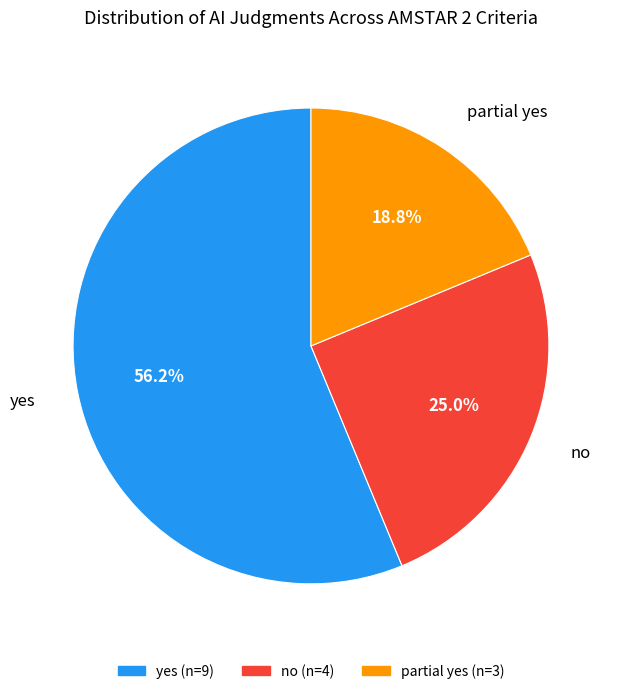

True or false: partial yes accounts for 6% of the total.

False